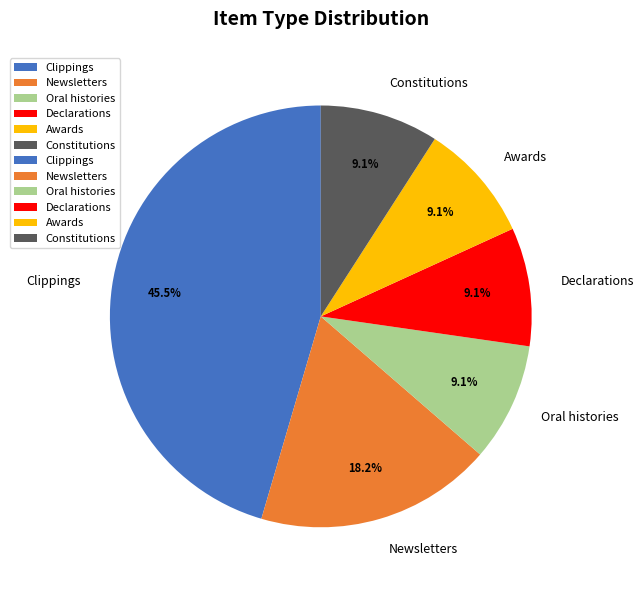

Is Newsletters the majority of the pie?

No